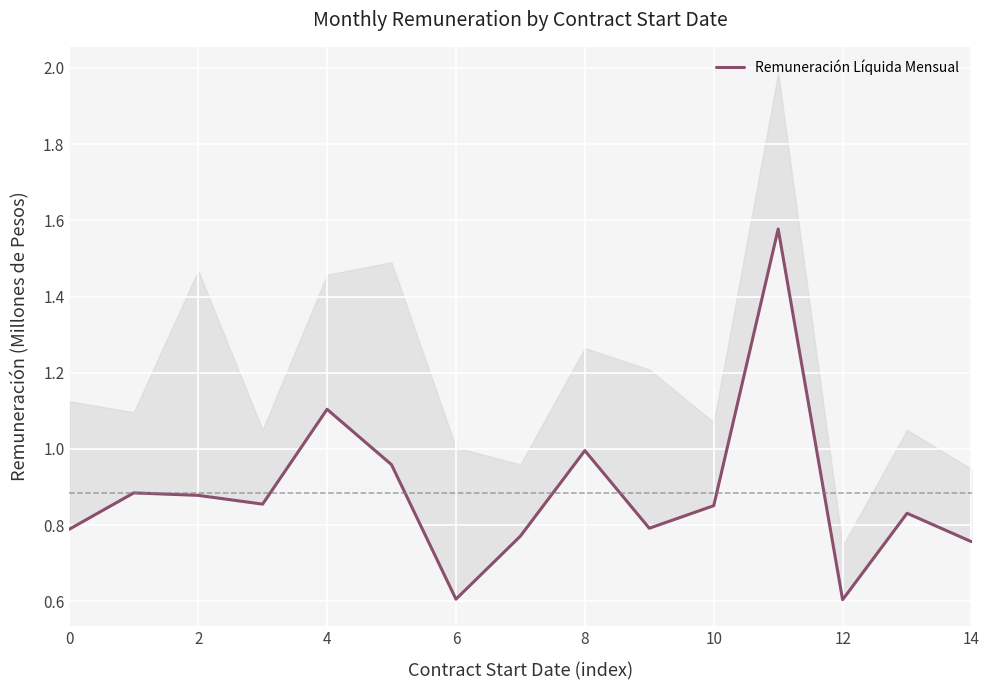

Reading left to right, list all the values displayed in this chart.

0.8	0.9	0.9	0.9	1.1	1.0	0.6	0.8	1.0	0.8	0.9	1.6	0.6	0.8	0.8